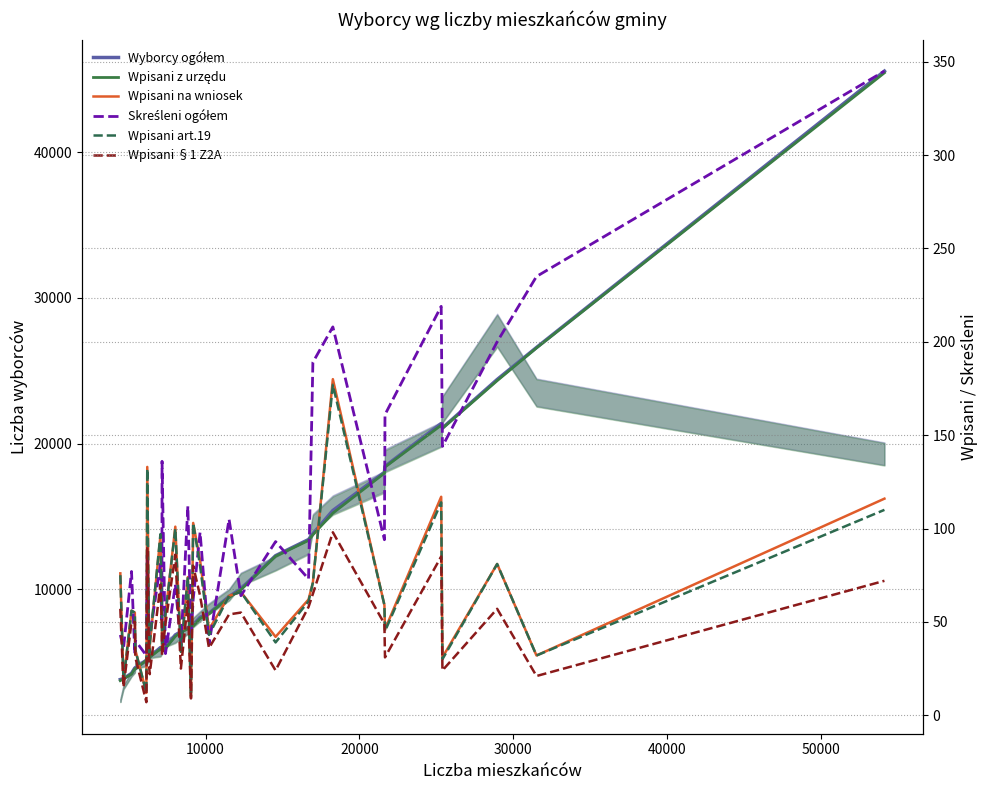

What is the average value of the Skreśleni ogółem series?

101